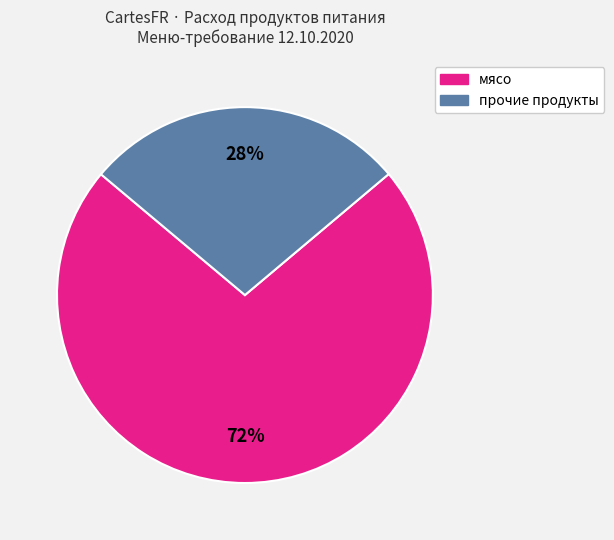

To the nearest percent, what is the difference between the largest and smallest slice percentages?

44%